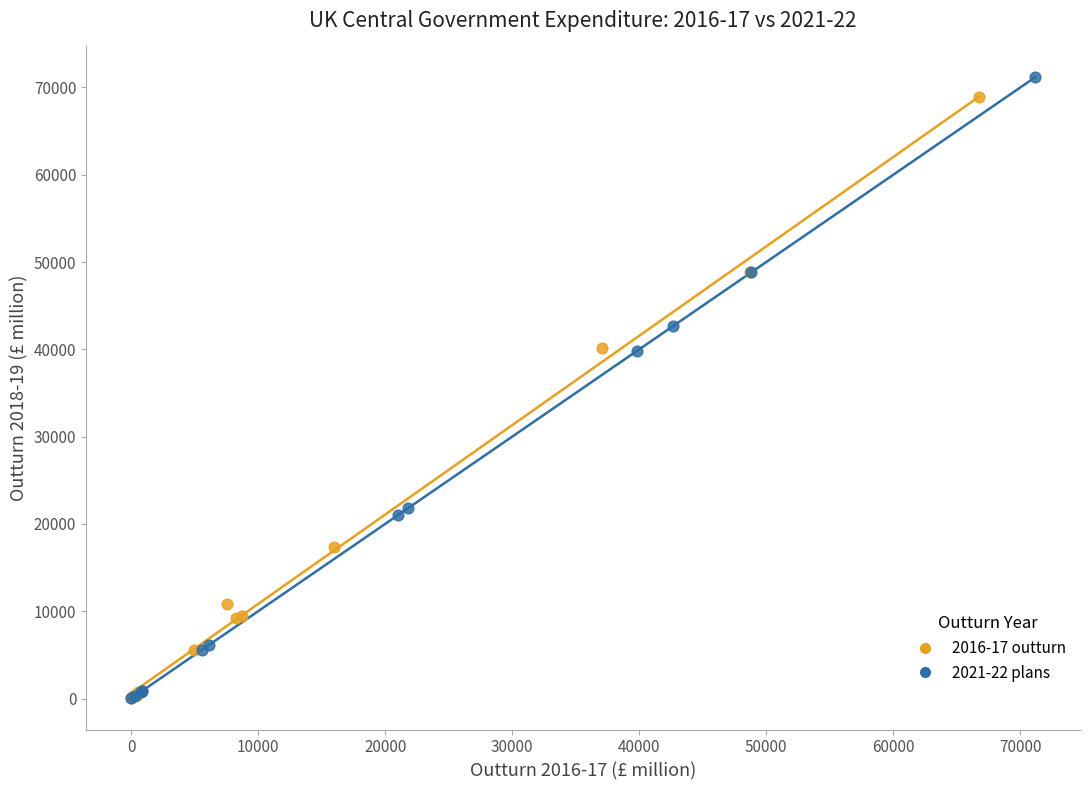

What are all the series names shown in the legend?

2016-17 outturn, 2021-22 plans